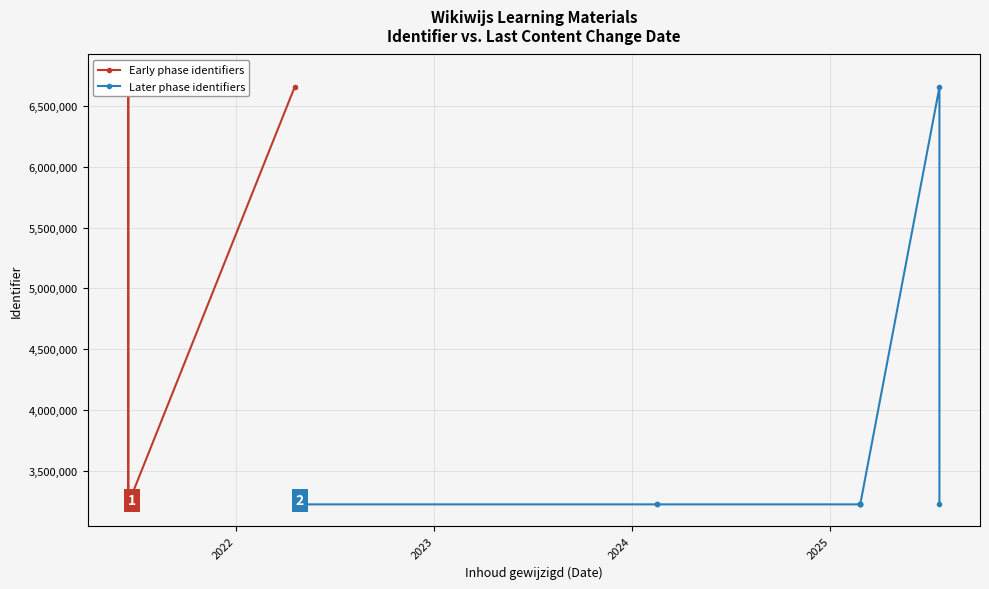

Which category has the highest value in the Early phase identifiers series?

2022